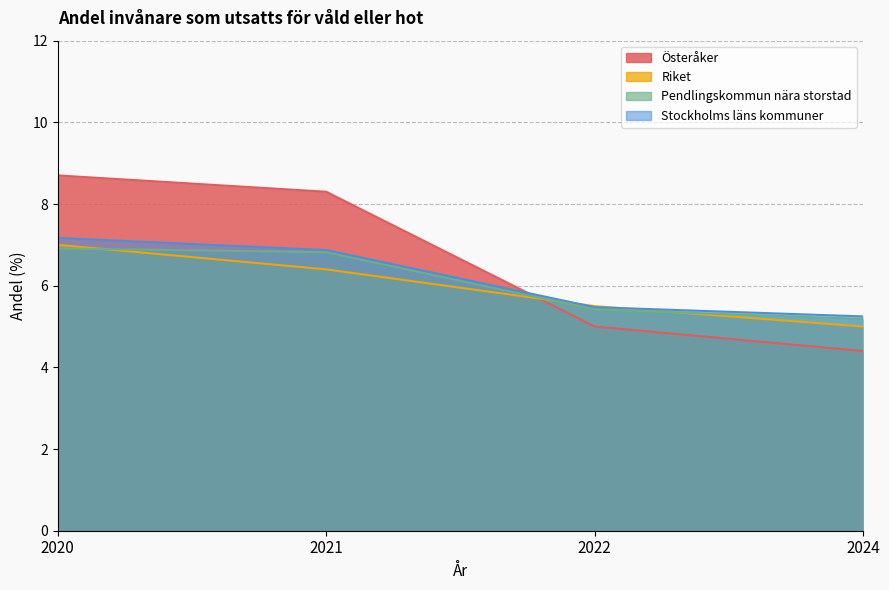

Rank the series by their maximum value, from lowest to highest.

Pendlingskommun nära storstad, Riket, Stockholms läns kommuner, Österåker